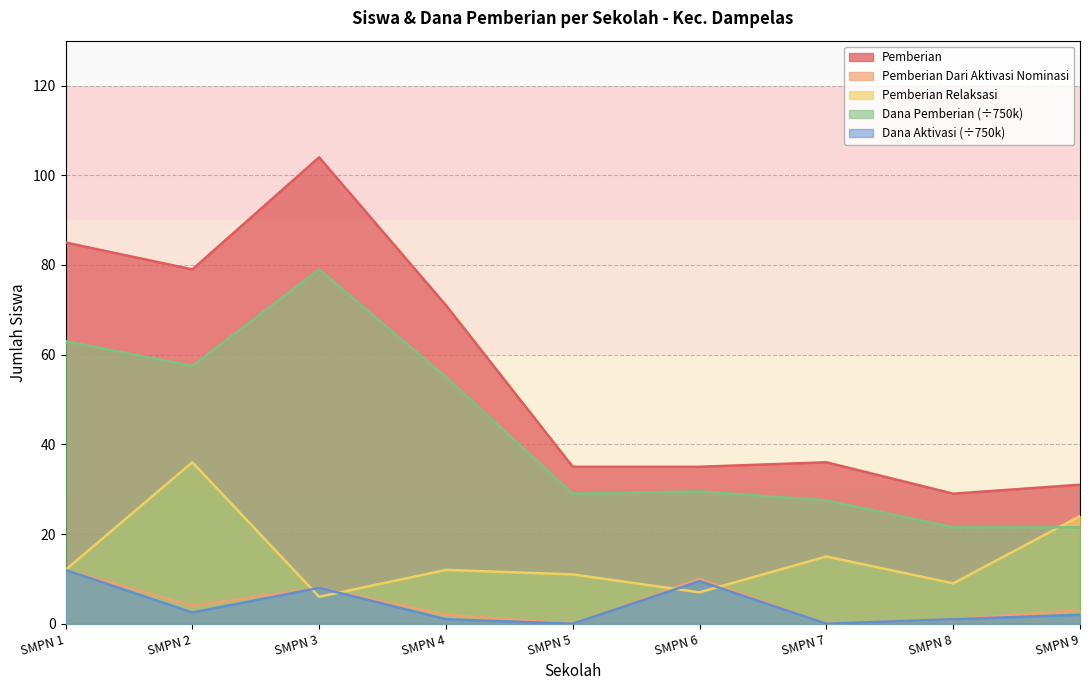

What is the value of the Dana Aktivasi point at the 3rd from the left?

8.0